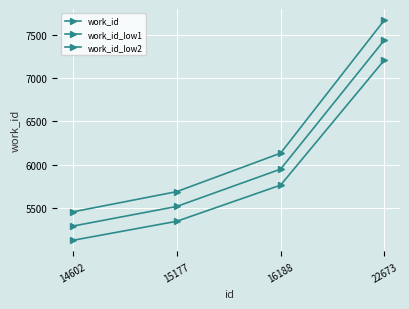

List the labels in order of work_id_low2 value, largest first.

22673, 16188, 15177, 14602